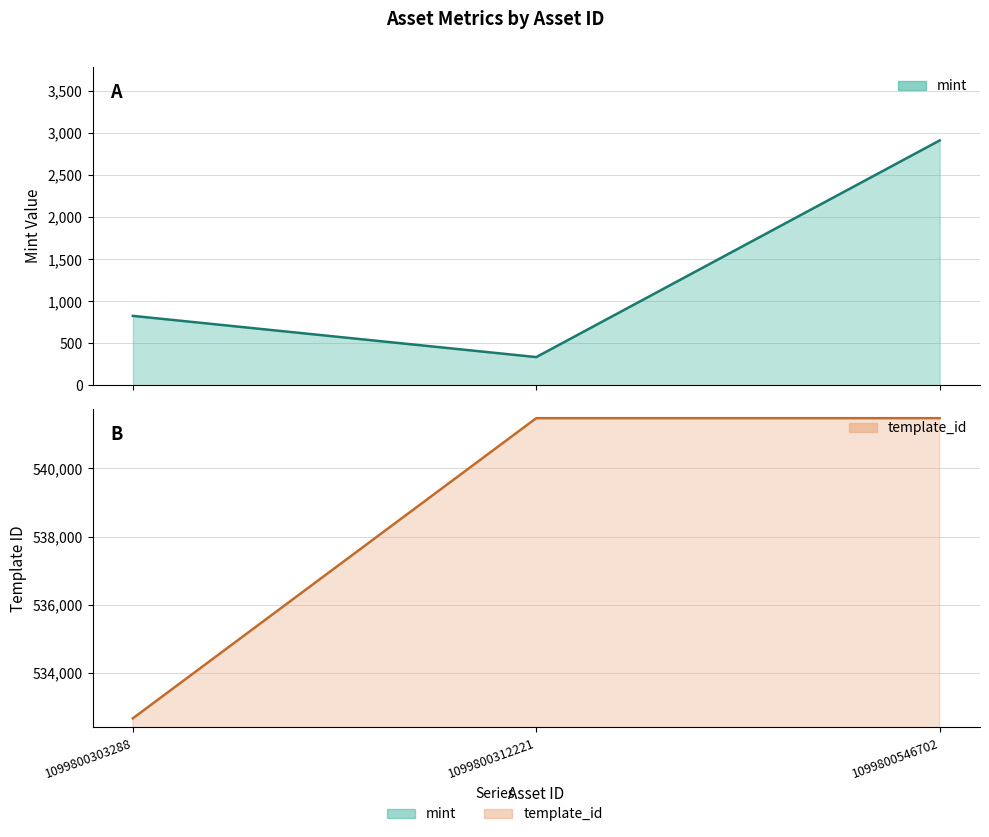

Which series has the largest range (max minus min)?

template_id